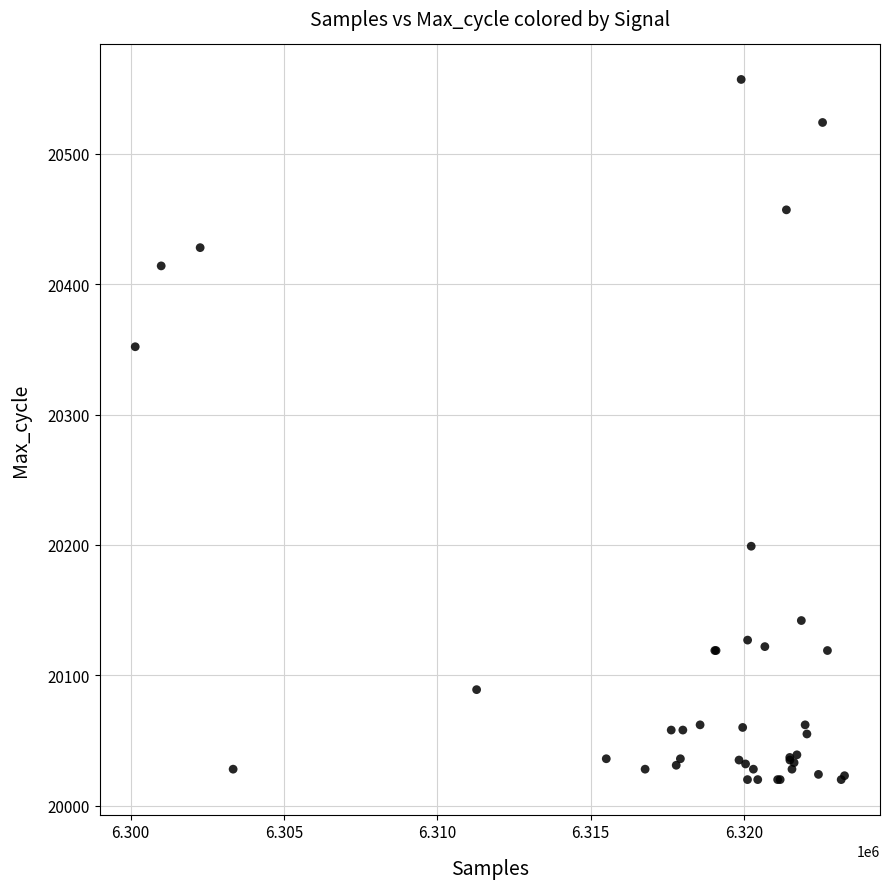

What Y value in the scatter plot is closest to 20288?

20352